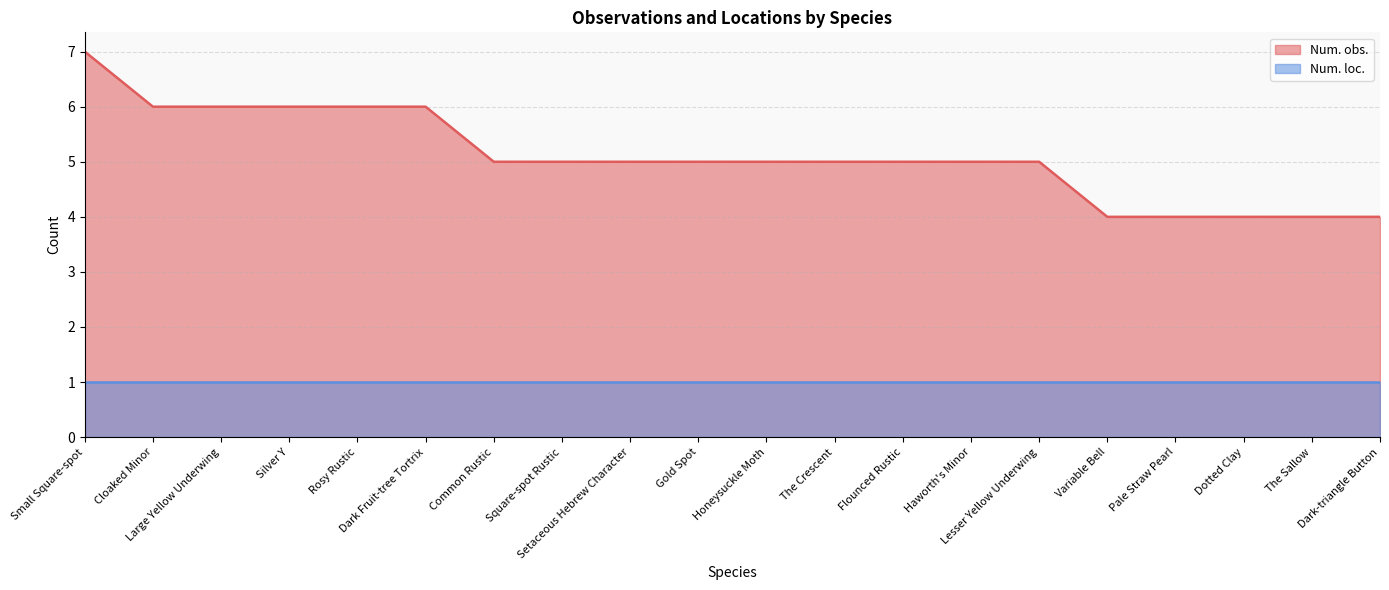

What is the change in value from Square-spot Rustic to Dark-triangle Button?

-1